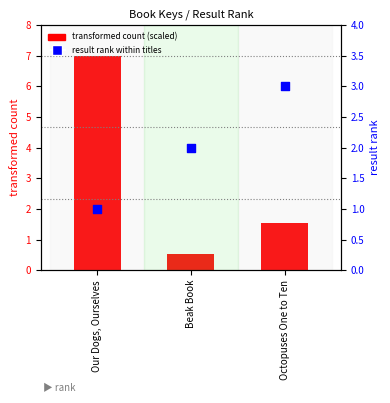

What is the total value across all series at Beak Book?

2.5